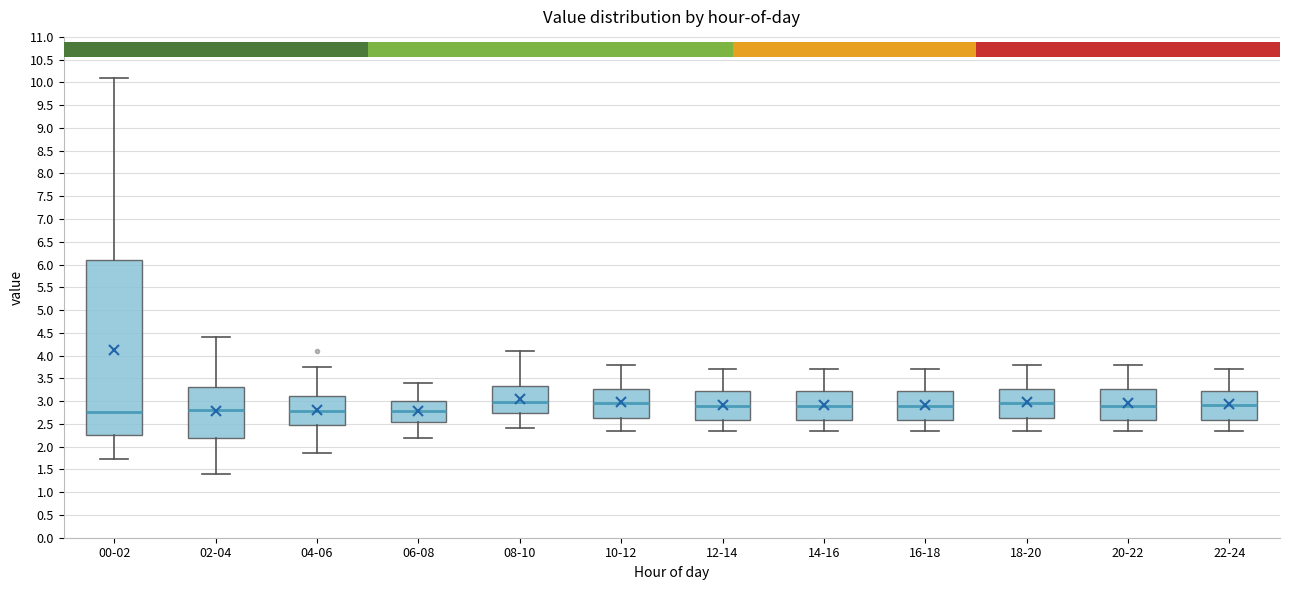

Reading left to right, transcribe this box plot: for each box, give where its median line is, the range the box spans, and where its two whiskers end, as read against the y-axis. The values are not printed on the chart, so give them approximately, as read against the axis.

00-02: median 2.75, box 2.25 to 6.10, whiskers 1.75 to 10.10
02-04: median 2.80, box 2.20 to 3.30, whiskers 1.40 to 4.40
04-06: median 2.80, box 2.50 to 3.10, whiskers 1.85 to 3.75
06-08: median 2.80, box 2.55 to 3.00, whiskers 2.20 to 3.40
08-10: median 3.00, box 2.75 to 3.35, whiskers 2.40 to 4.10
10-12: median 2.95, box 2.65 to 3.25, whiskers 2.35 to 3.80
12-14: median 2.90, box 2.60 to 3.20, whiskers 2.35 to 3.70
14-16: median 2.90, box 2.60 to 3.20, whiskers 2.35 to 3.70
16-18: median 2.90, box 2.60 to 3.20, whiskers 2.35 to 3.70
18-20: median 2.95, box 2.65 to 3.25, whiskers 2.35 to 3.80
20-22: median 2.90, box 2.60 to 3.25, whiskers 2.35 to 3.80
22-24: median 2.90, box 2.60 to 3.20, whiskers 2.35 to 3.70